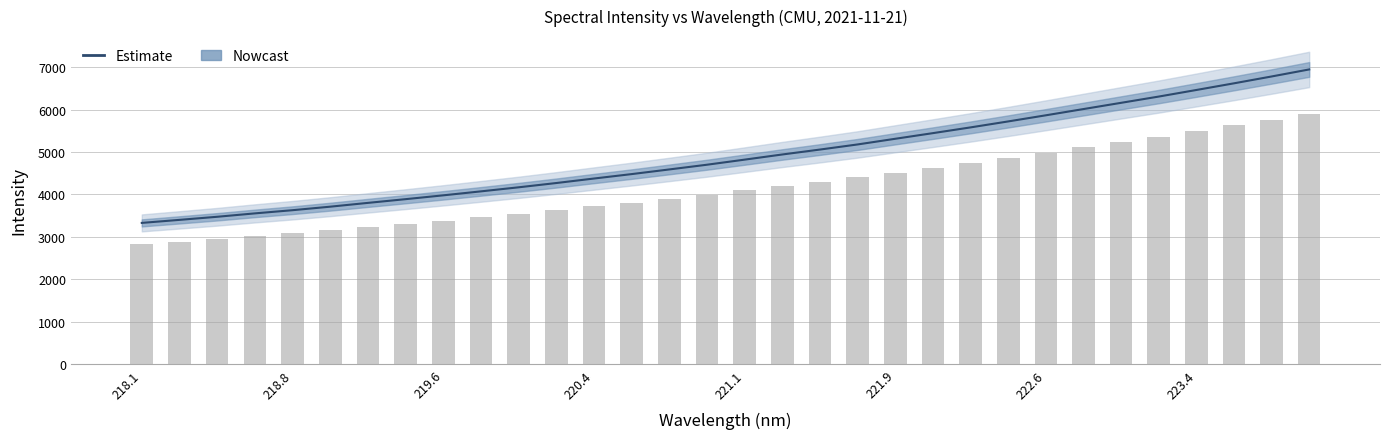

What is the greatest value displayed?

6943.5